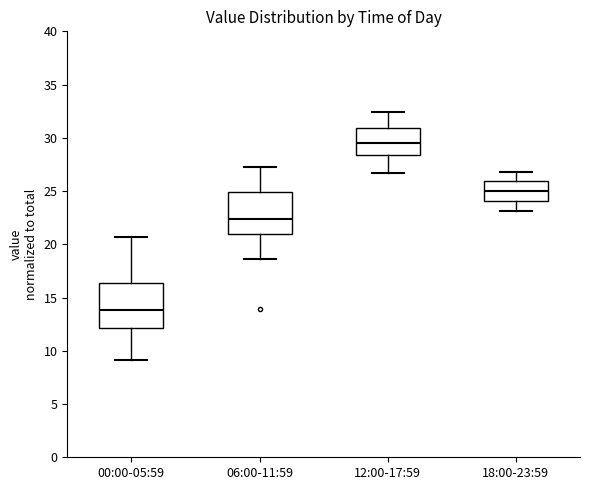

Reading left to right, read every box against the y-axis: the position of its median line, the range the box covers, and the ends of its whiskers. The values are not printed on the chart, so give them approximately, as read against the axis.

00:00-05:59: median 14.0, box 12.0 to 16.5, whiskers 9.0 to 20.5
06:00-11:59: median 22.5, box 21.0 to 25.0, whiskers 18.5 to 27.5
12:00-17:59: median 29.5, box 28.5 to 31.0, whiskers 26.5 to 32.5
18:00-23:59: median 25.0, box 24.0 to 26.0, whiskers 23.0 to 27.0